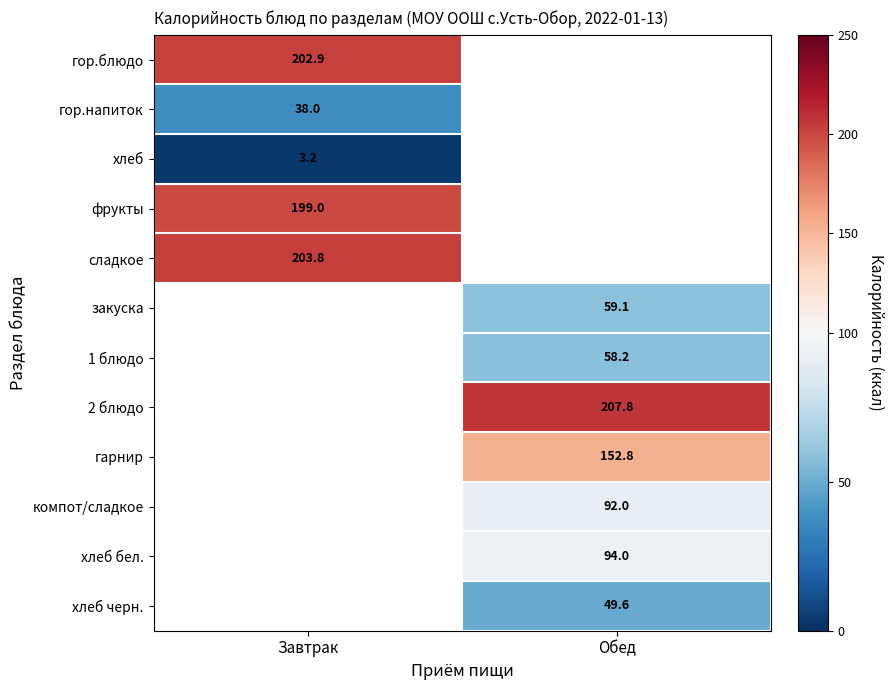

Is the value of хлеб бел. at Обед greater than the value of сладкое at Завтрак?

No